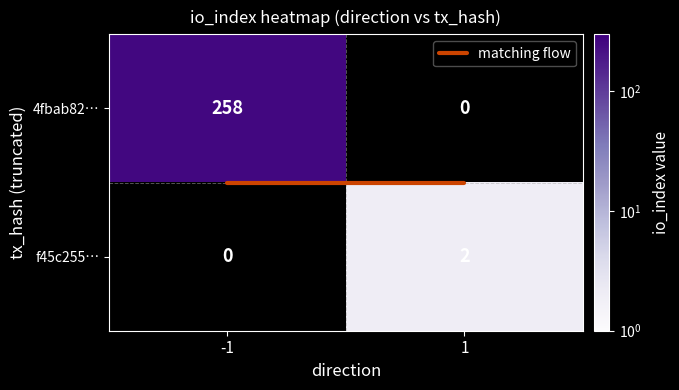

At how many categories does at least one series exceed 152?

1